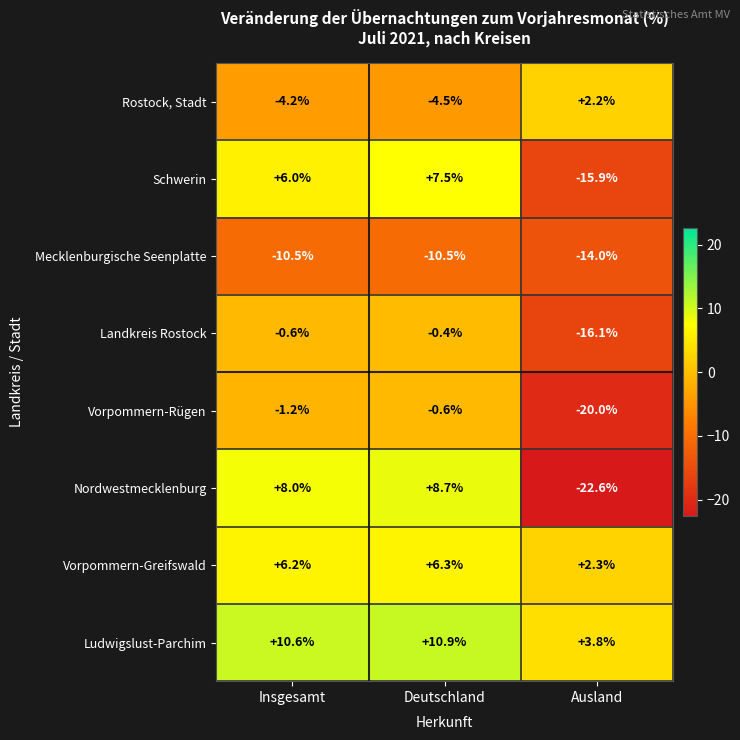

At which label does Rostock, Stadt reach its peak?

Ausland